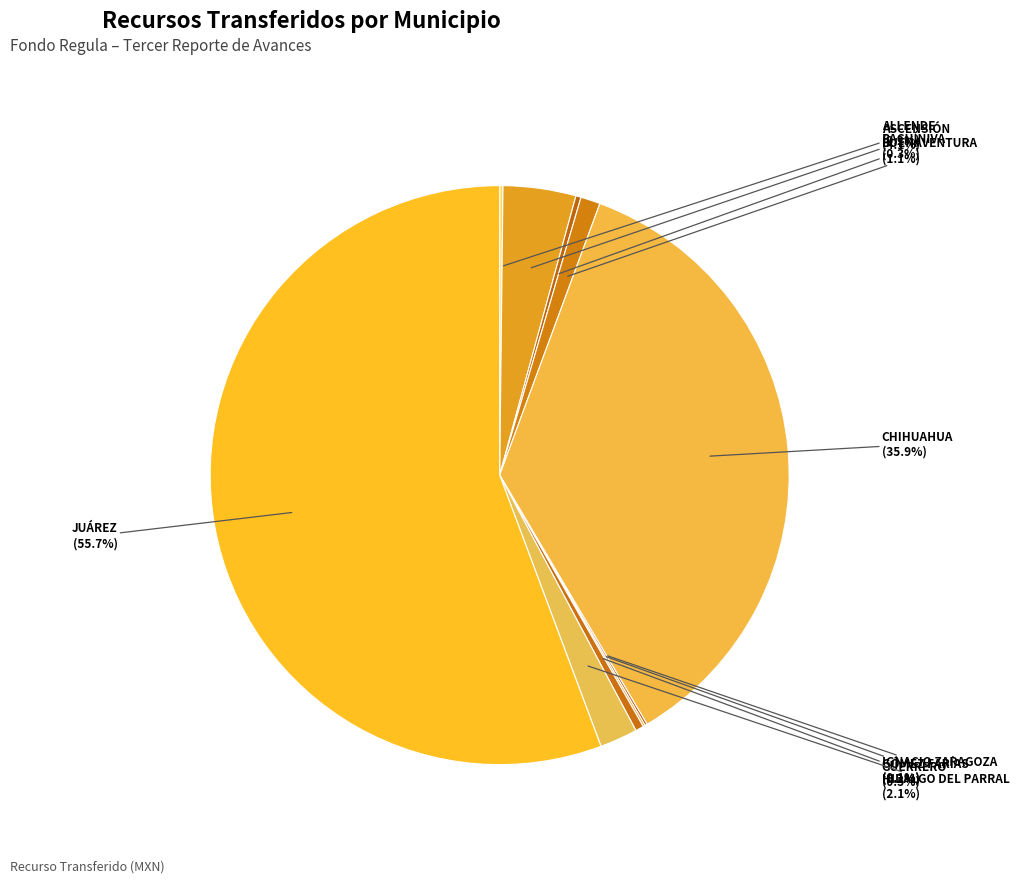

Which slice is the largest?

JUÁREZ